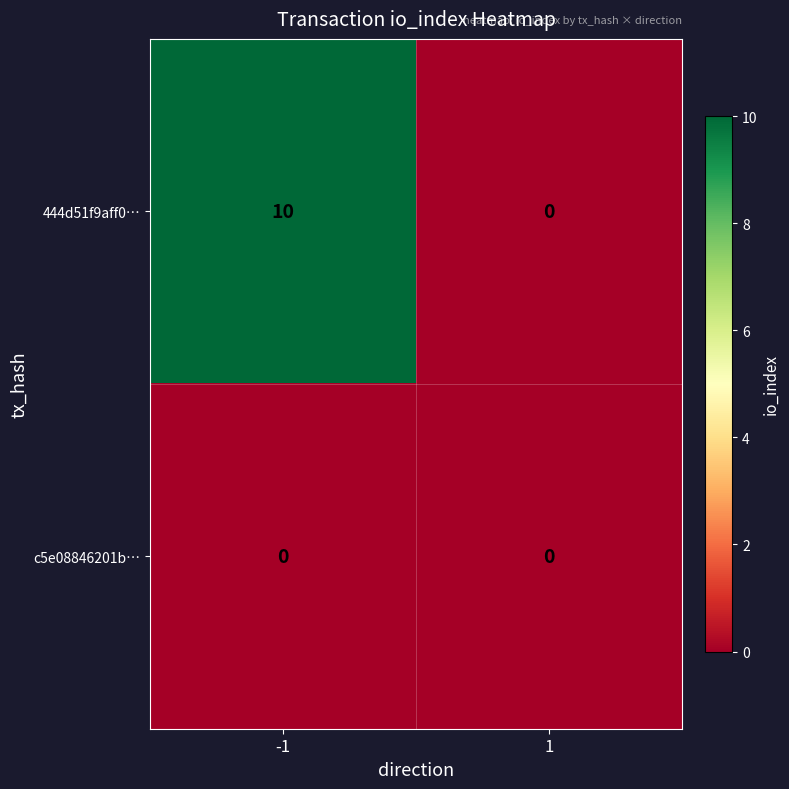

List the series in order of their overall mean, highest first.

444d51f9aff0…, c5e08846201b…